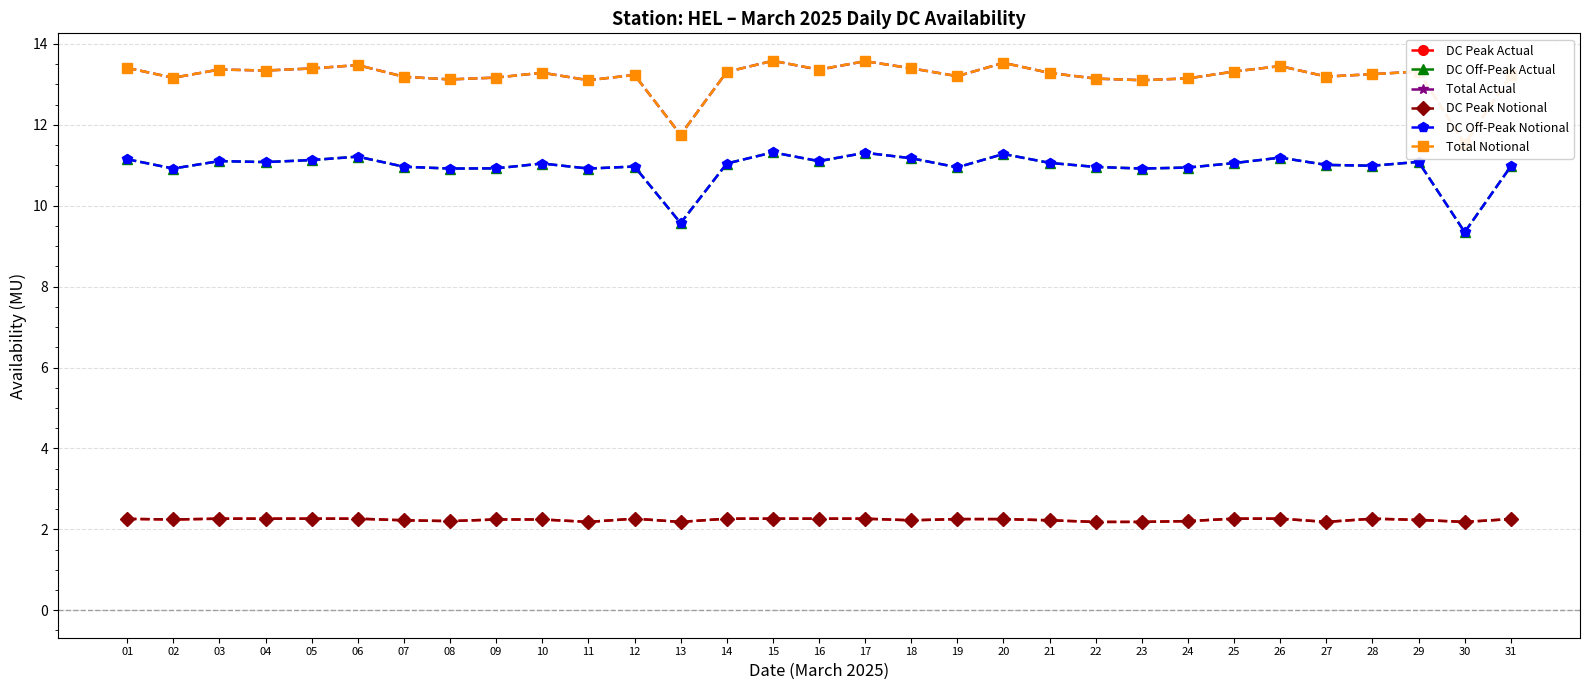

Reading right to left, extract all data points from this chart.

DC Peak Actual: 2.3	2.2	2.2	2.3	2.2	2.3	2.3	2.2	2.2	2.2	2.2	2.3	2.3	2.2	2.3	2.3	2.3	2.3	2.2	2.3	2.2	2.2	2.2	2.2	2.2	2.3	2.3	2.3	2.3	2.2	2.3
DC Off-Peak Actual: 11.0	9.3	11.1	11.0	11.0	11.2	11.1	10.9	10.9	11.0	11.1	11.3	10.9	11.2	11.3	11.1	11.3	11.0	9.6	11.0	10.9	11.0	10.9	10.9	11.0	11.2	11.1	11.1	11.1	10.9	11.2
Total Actual: 13.2	11.5	13.3	13.3	13.2	13.5	13.3	13.1	13.1	13.1	13.3	13.5	13.2	13.4	13.6	13.4	13.6	13.3	11.8	13.2	13.1	13.3	13.2	13.1	13.2	13.5	13.4	13.3	13.4	13.2	13.4
DC Peak Notional: 2.3	2.2	2.2	2.3	2.2	2.3	2.3	2.2	2.2	2.2	2.2	2.3	2.3	2.2	2.3	2.3	2.3	2.3	2.2	2.3	2.2	2.2	2.2	2.2	2.2	2.3	2.3	2.3	2.3	2.2	2.3
DC Off-Peak Notional: 11.0	9.3	11.1	11.0	11.0	11.2	11.1	10.9	10.9	11.0	11.1	11.3	10.9	11.2	11.3	11.1	11.3	11.0	9.6	11.0	10.9	11.0	10.9	10.9	11.0	11.2	11.1	11.1	11.1	10.9	11.2
Total Notional: 13.2	11.5	13.3	13.3	13.2	13.5	13.3	13.1	13.1	13.1	13.3	13.5	13.2	13.4	13.6	13.4	13.6	13.3	11.8	13.2	13.1	13.3	13.2	13.1	13.2	13.5	13.4	13.3	13.4	13.2	13.4